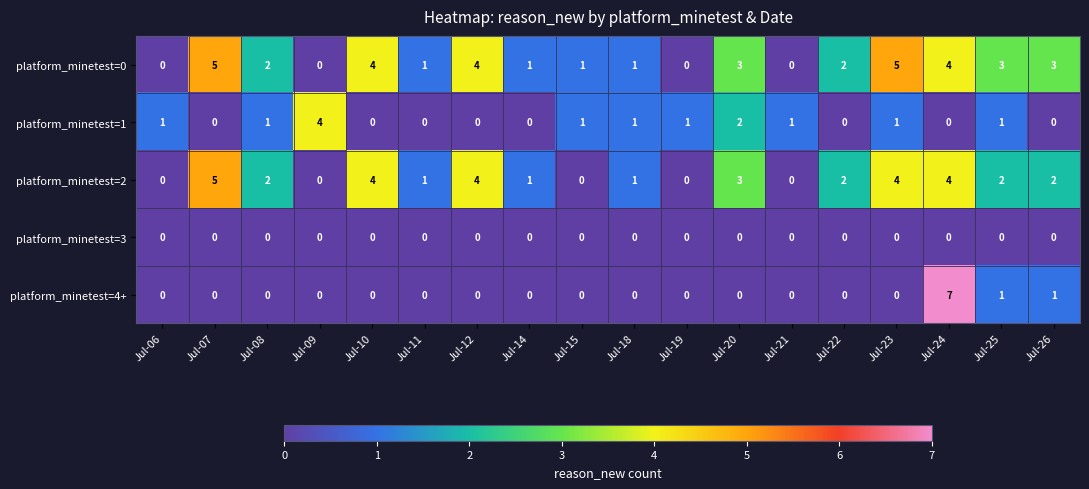

Is it true that platform_minetest=1 equals -2 at Jul-14?

False